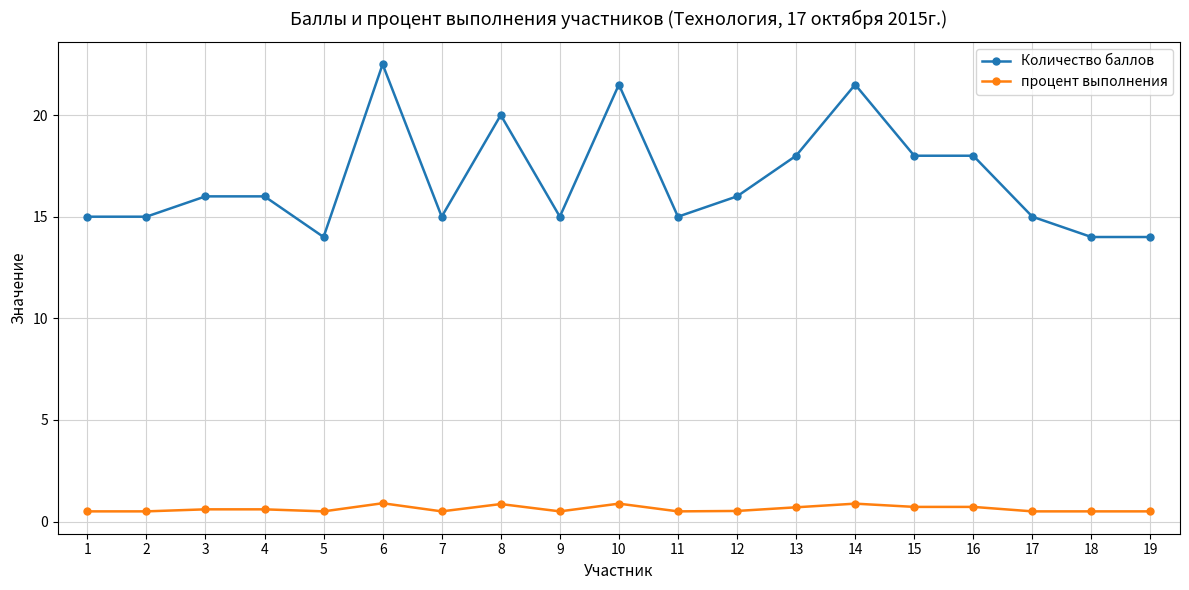

True or false: Количество баллов and процент выполнения cross at least once.

False